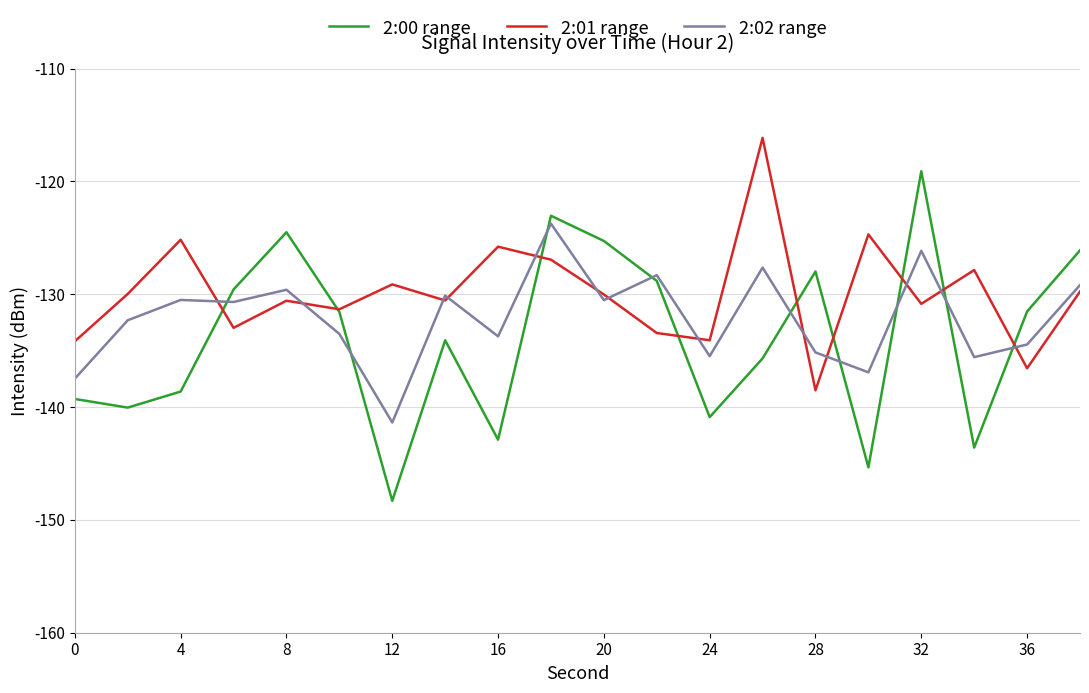

Which series has the largest range (max minus min)?

2:00 range